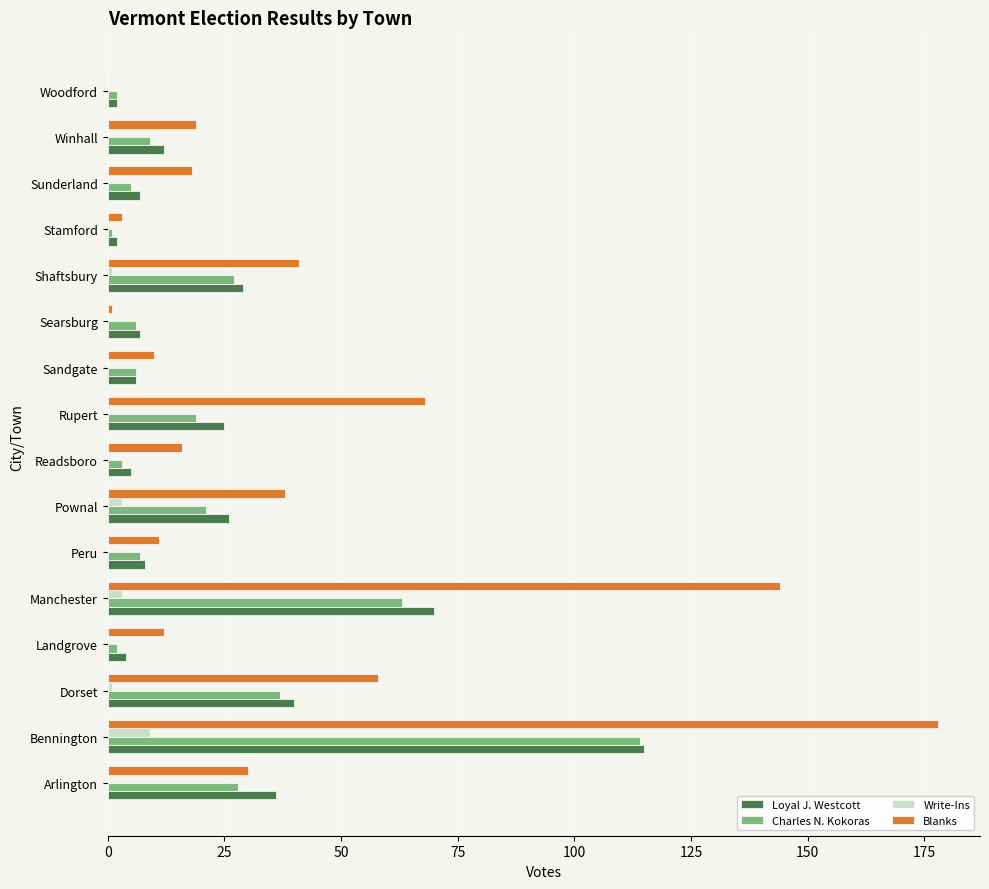

At which category is the sum across all series the highest?

Bennington